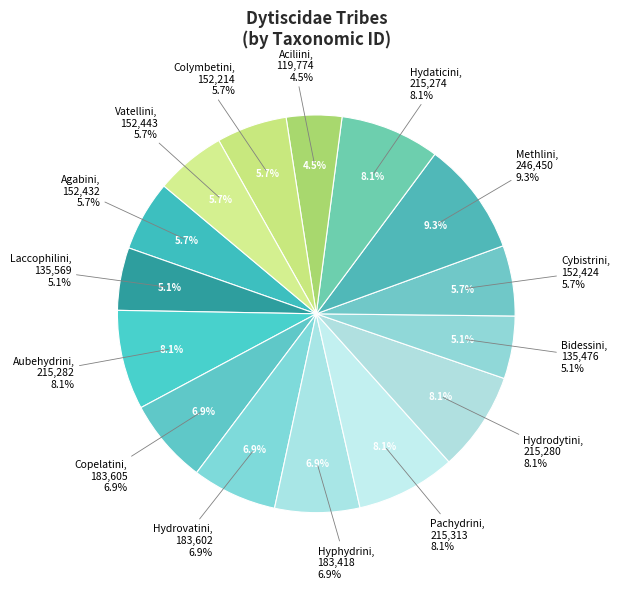

Which category has the biggest portion of the pie?

Methlini